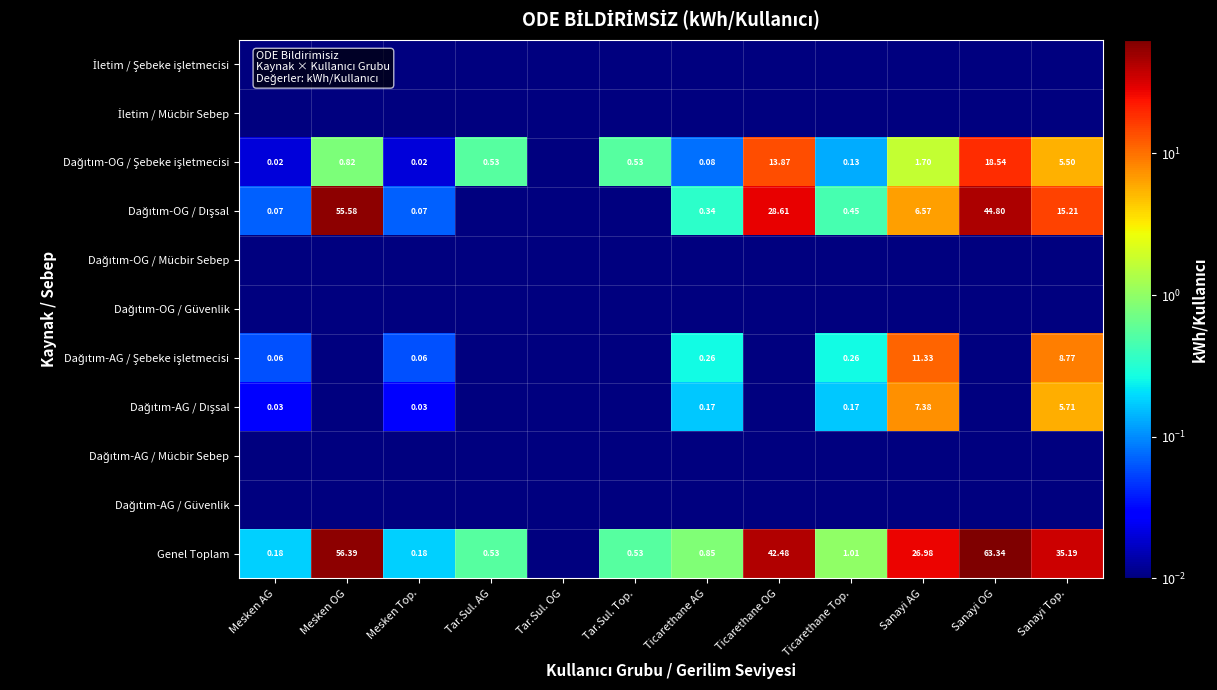

Which series has the widest spread of values?

Genel Toplam